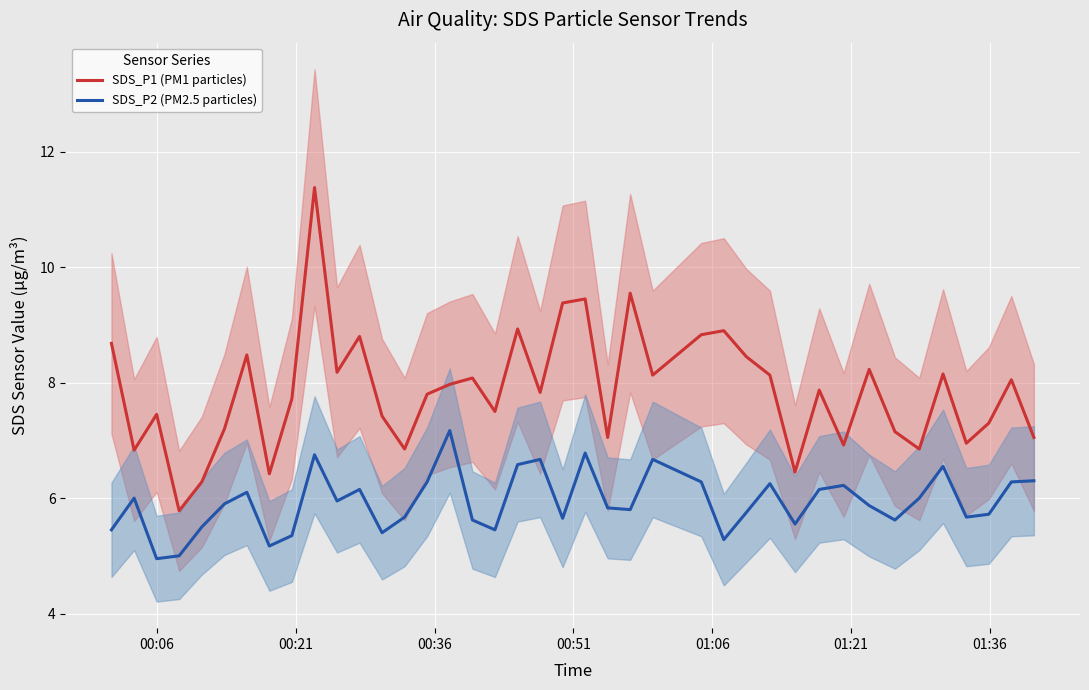

List the series in order of their peak value, highest first.

SDS_P1 (PM1 particles), SDS_P2 (PM2.5 particles)